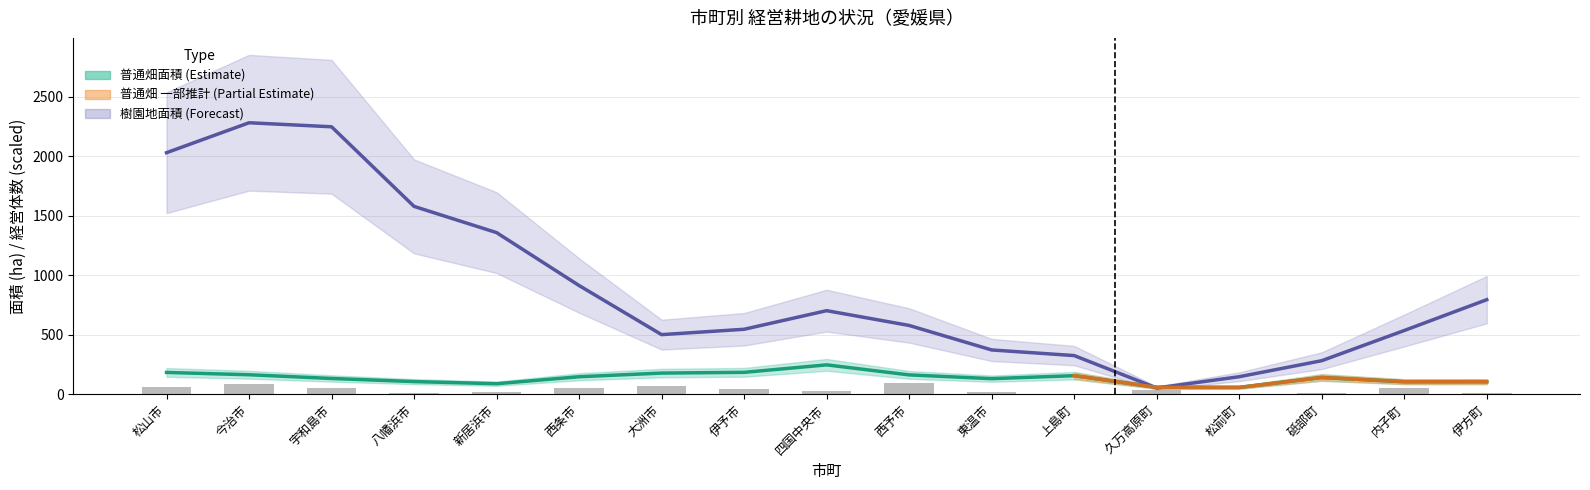

How many categories are shown in the chart?

17